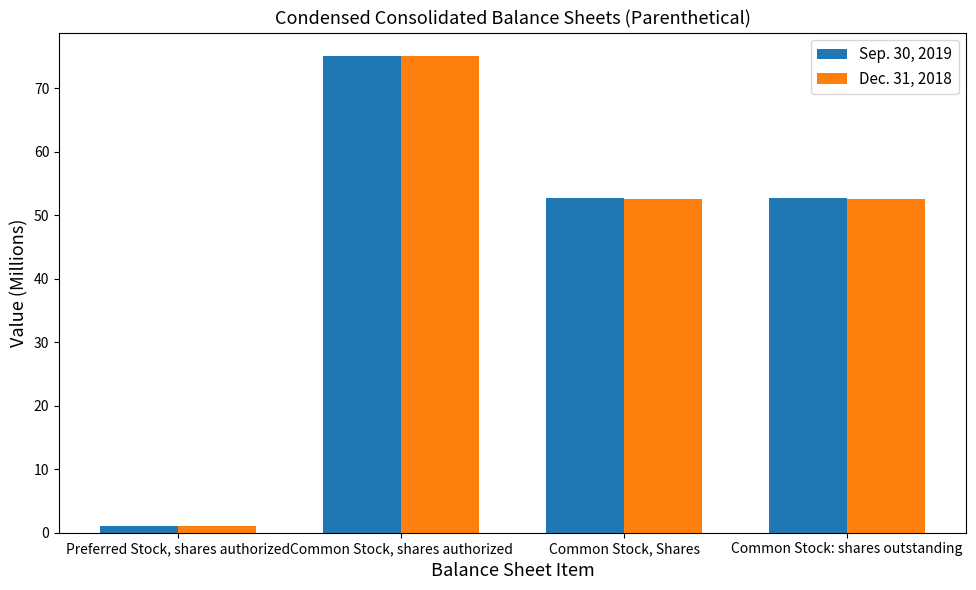

What is the spread (max minus min) of values at Common Stock, Shares?

0.2